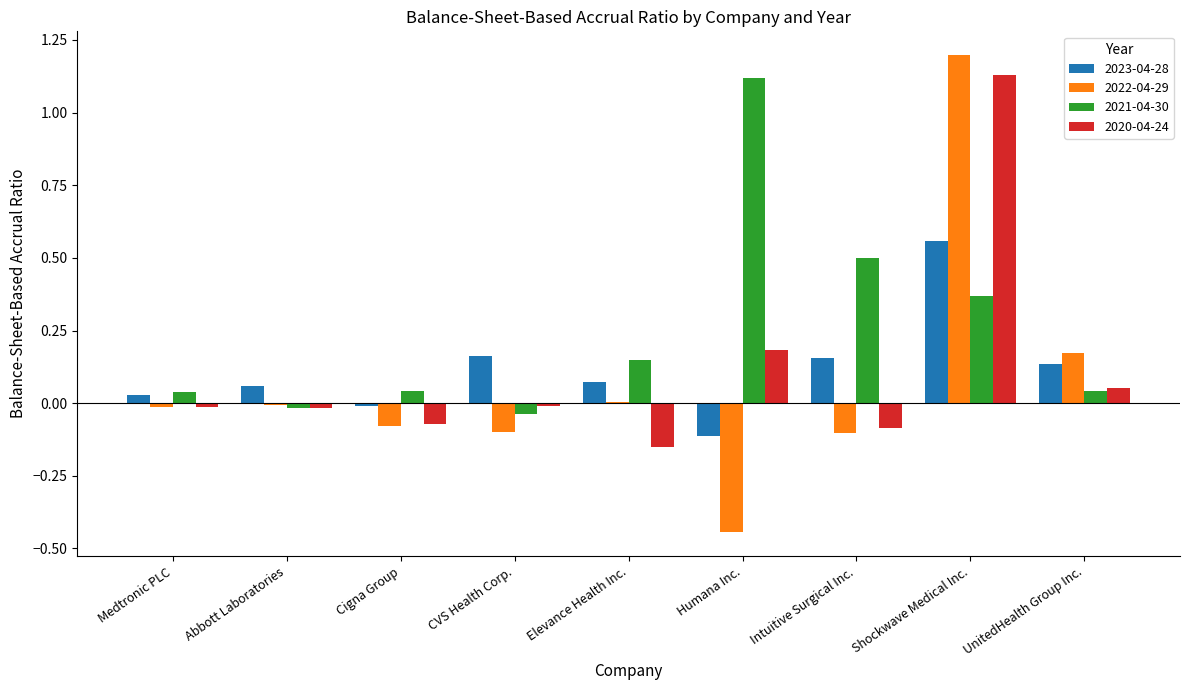

Is the value of 2020-04-24 at Cigna Group greater than the value of 2023-04-28 at Shockwave Medical Inc.?

No